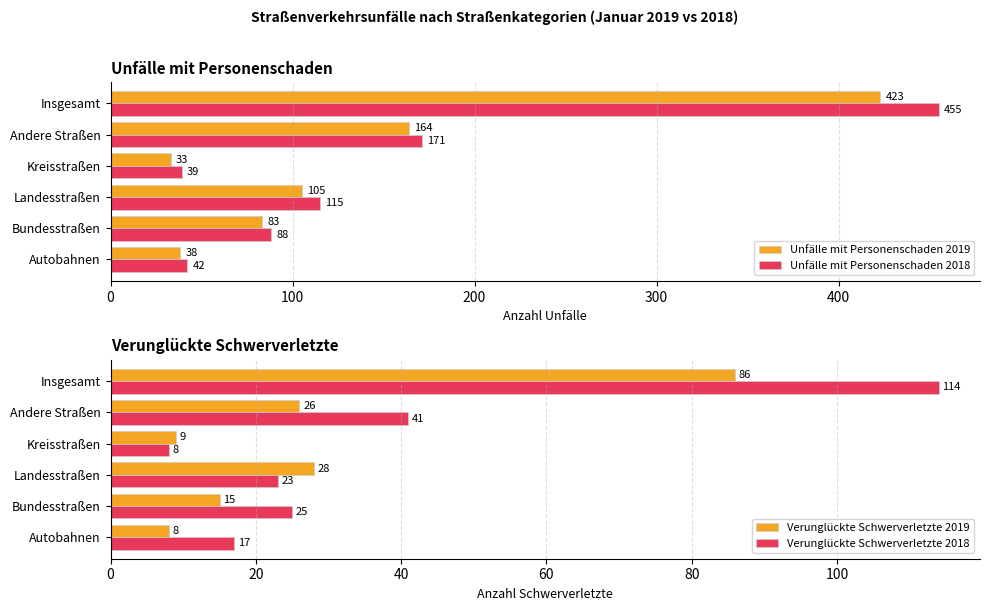

The value of Verunglückte Schwerverletzte 2018 at Andere Straßen is 41. True or false?

True